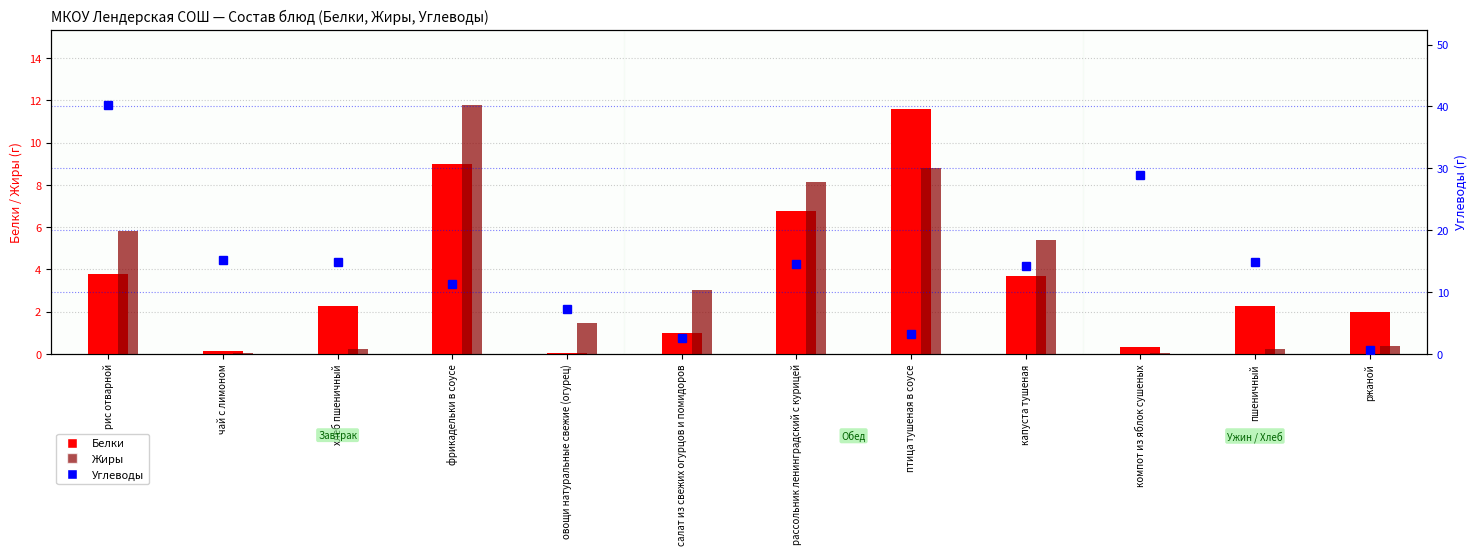

Is the value of Жиры at салат из свежих огурцов и помидоров greater than the value of Белки at хлеб пшеничный?

Yes